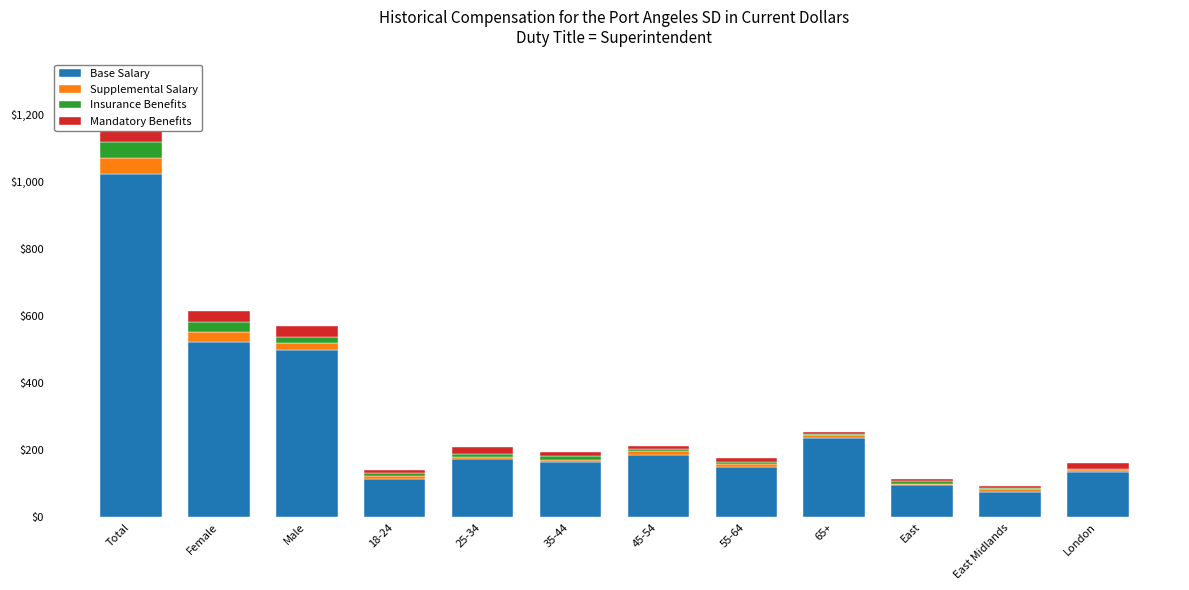

What position from the right is 65+?

4